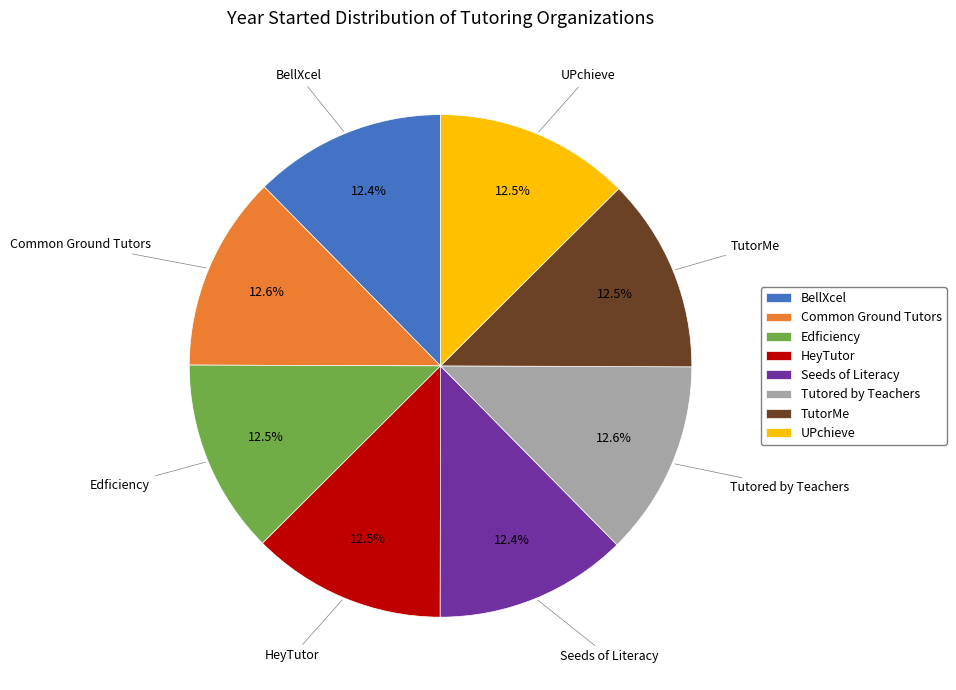

Does Common Ground Tutors represent more than half of the total?

No